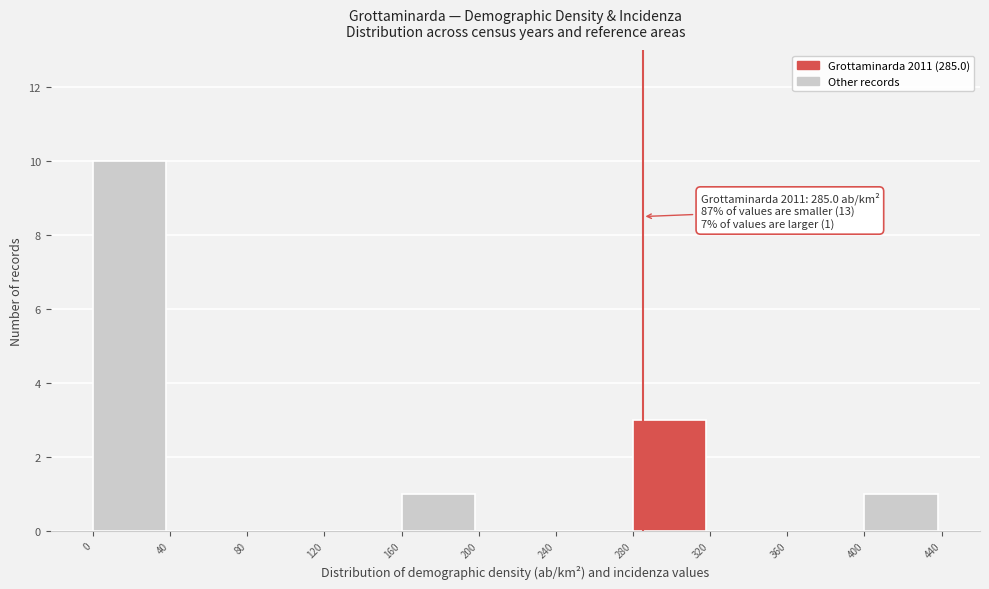

Which range on the x-axis has the tallest bar?

0 to 40